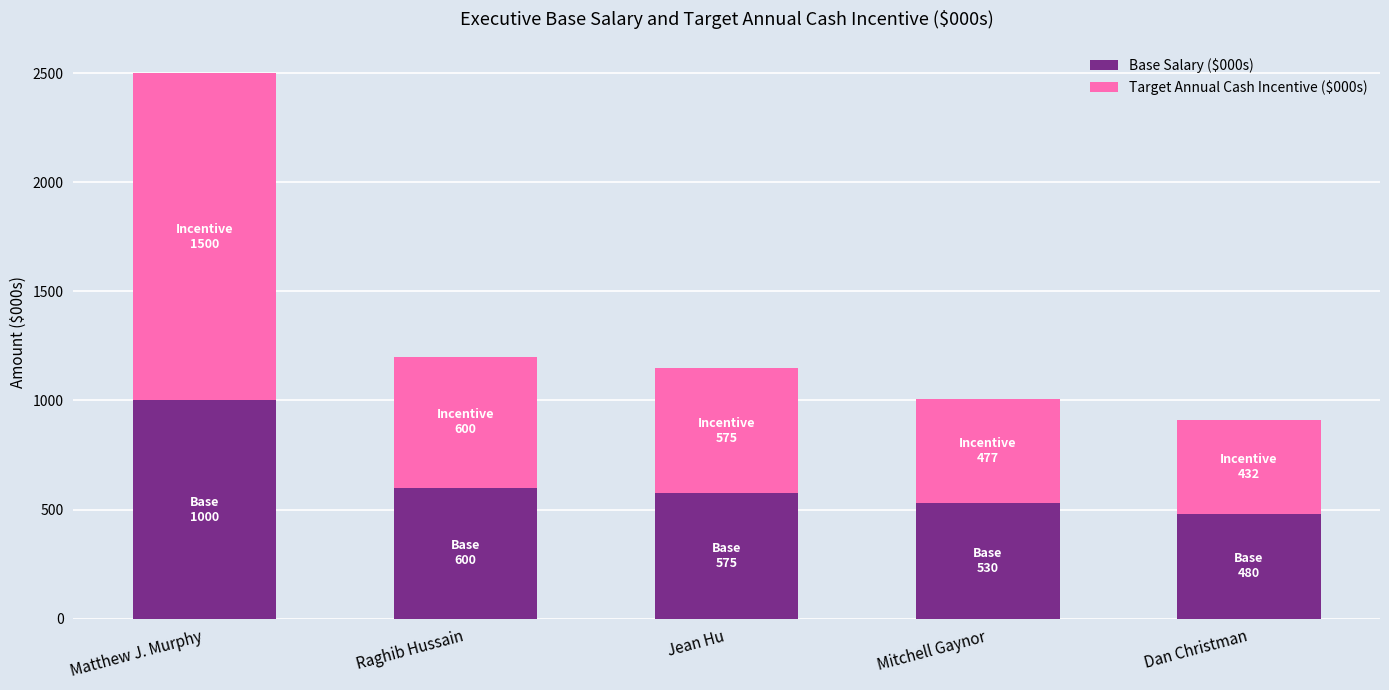

The value of Base Salary ($000s) at Dan Christman is 480. True or false?

True